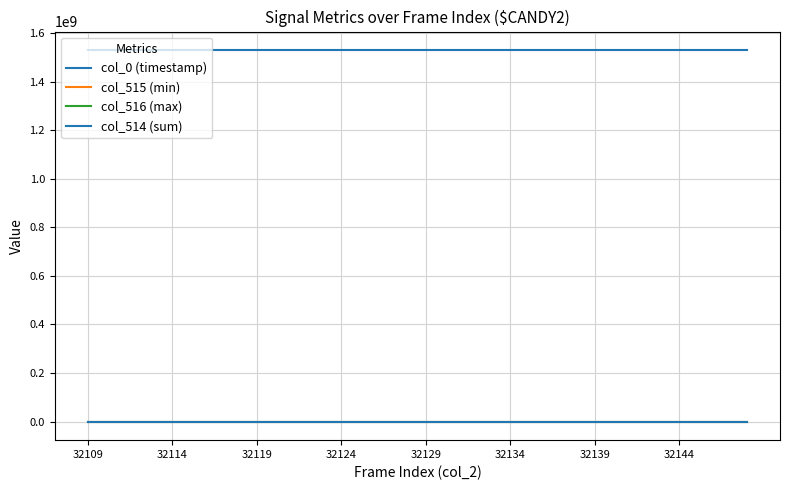

Does the chart have visible grid lines?

Yes